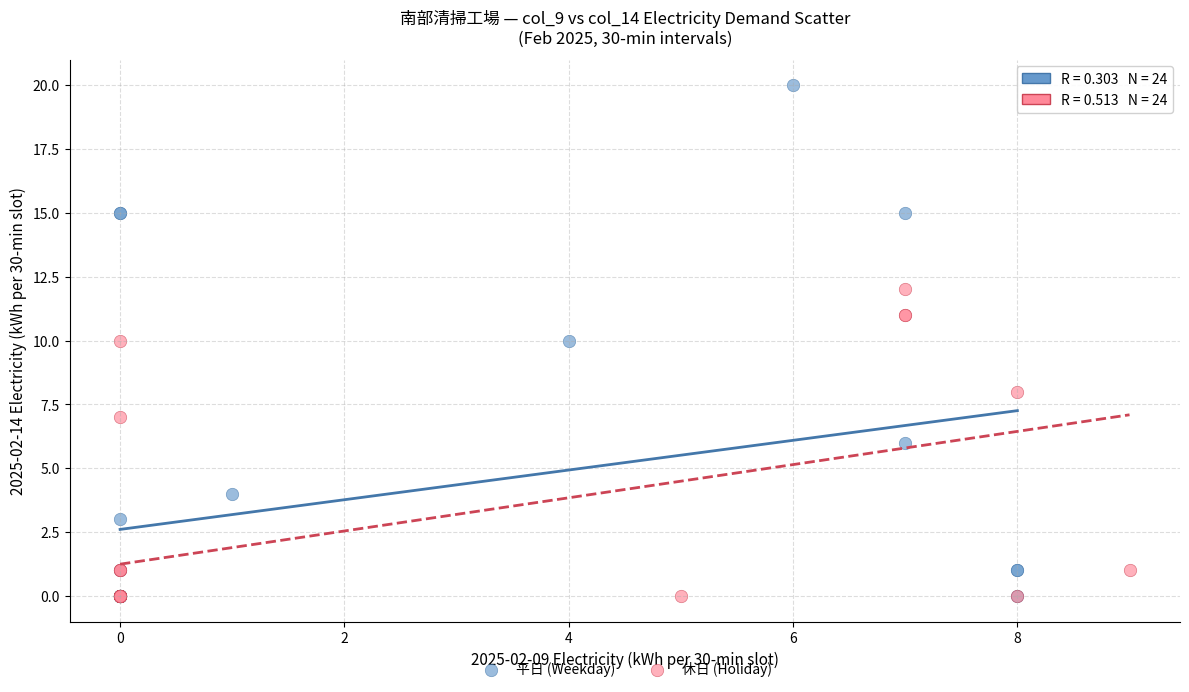

Which series contains the highest Y value?

平日 (Weekday)